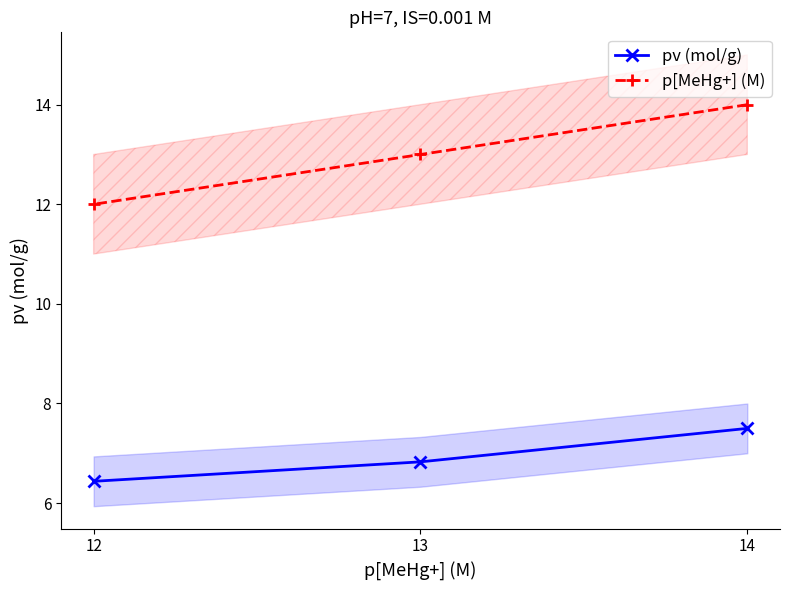

Is the value of p[MeHg+] (M) at 12 greater than the value of pv (mol/g) at 14?

Yes